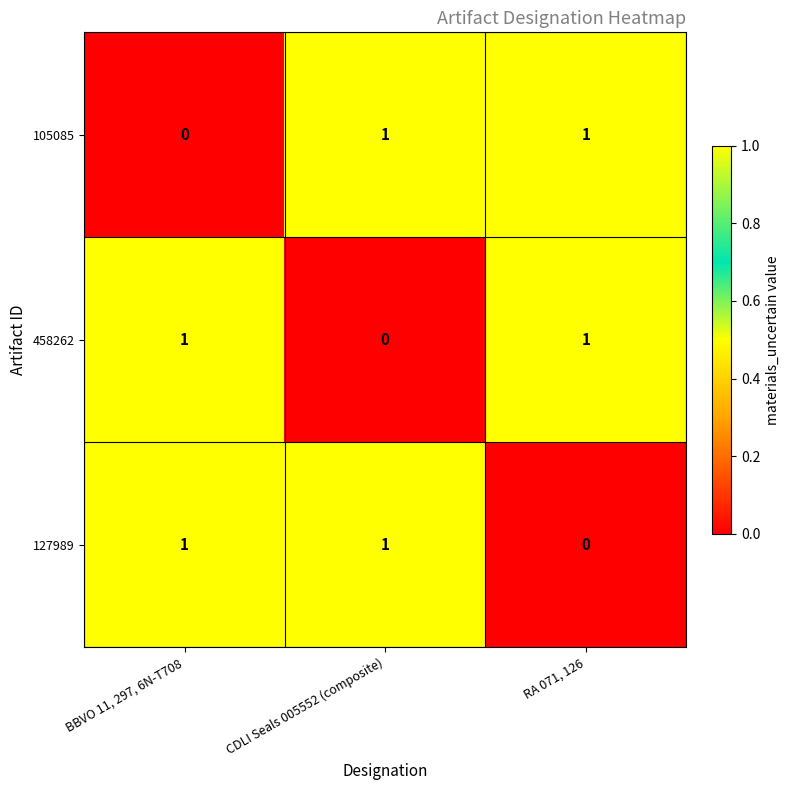

Reading left to right, what are all the values shown in this chart?

105085: 0	1	1
458262: 1	0	1
127989: 1	1	0